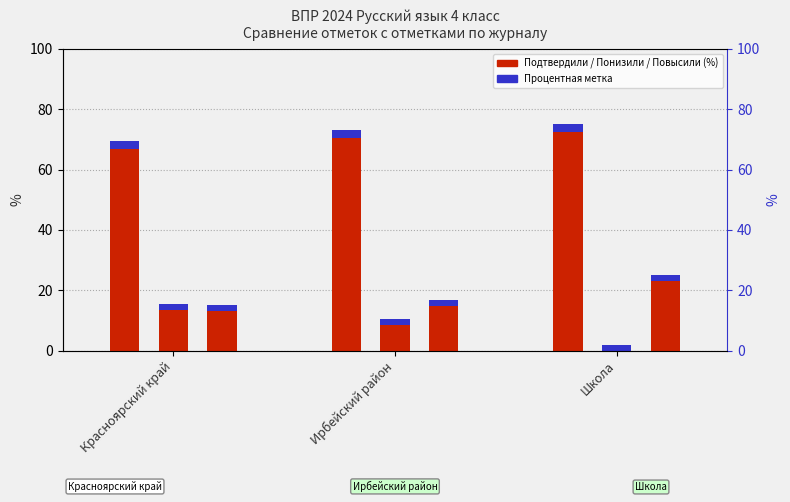

Which series has the largest total across all categories?

Подтвердили